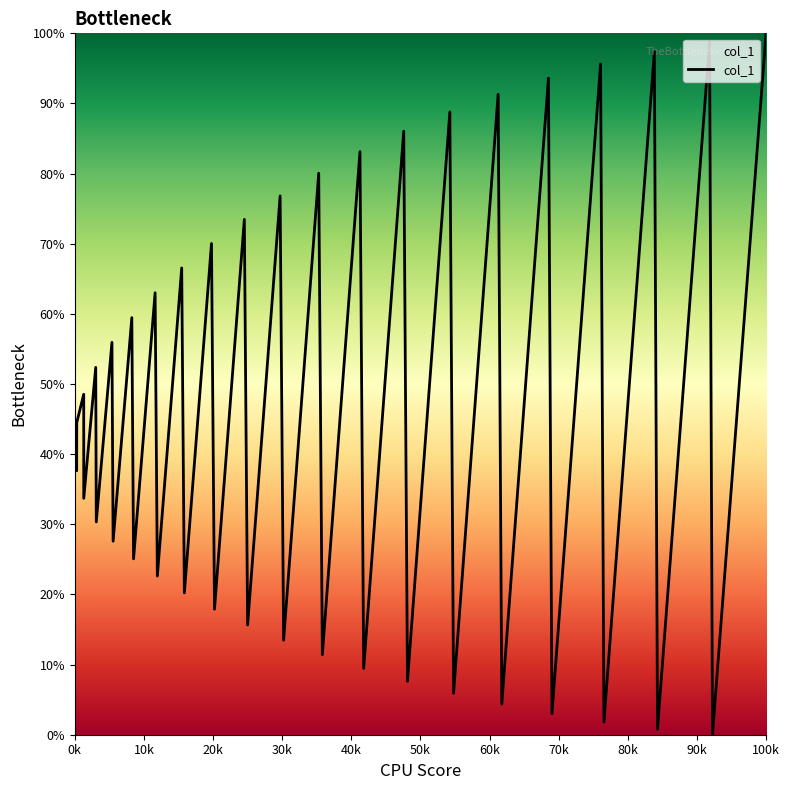

What is the greatest value displayed?

100.0